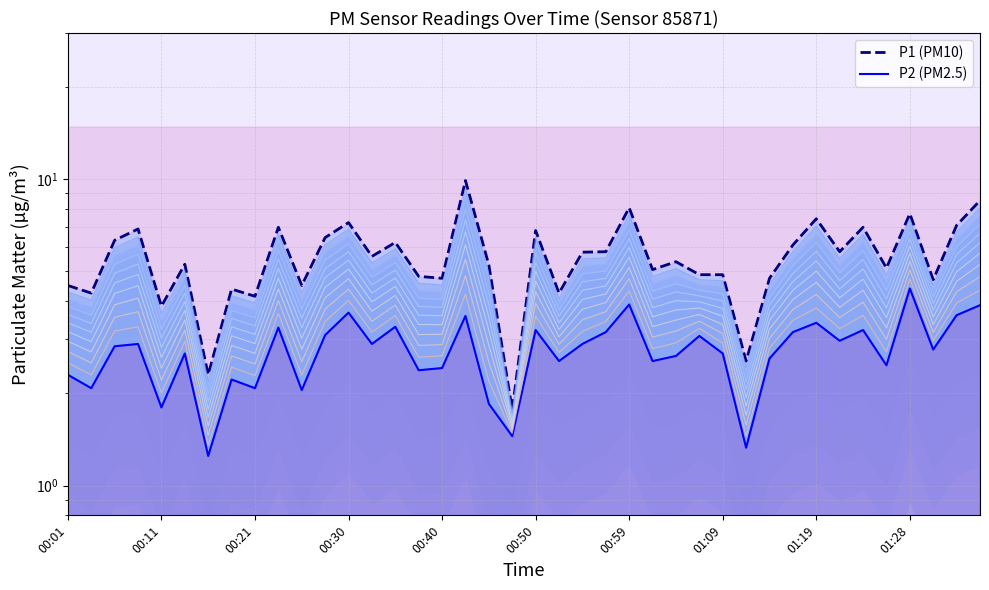

The value of P2 (PM2.5) at 13 is 4.7. True or false?

False